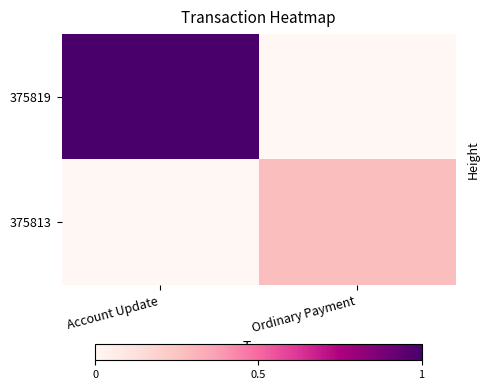

Which category has the highest value across all series?

Account Update